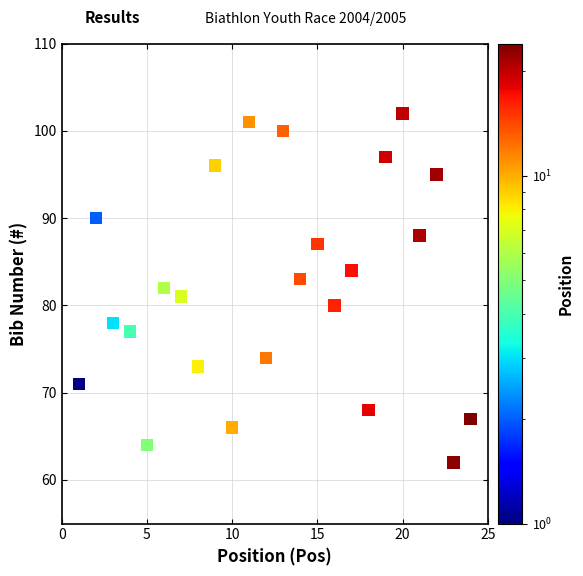

What is the range of X values (max minus min)?

23